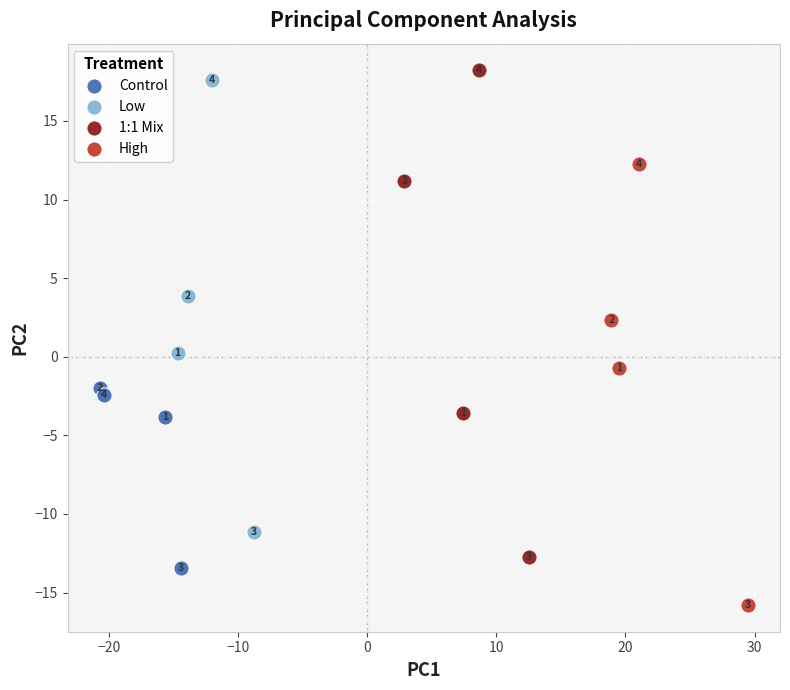

Which series contains the lowest Y value?

High